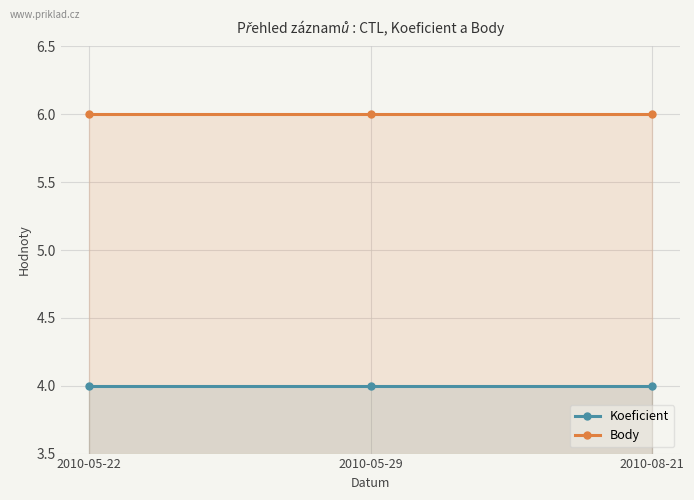

What is the value of the Koeficient point at the 2nd from the left?

4